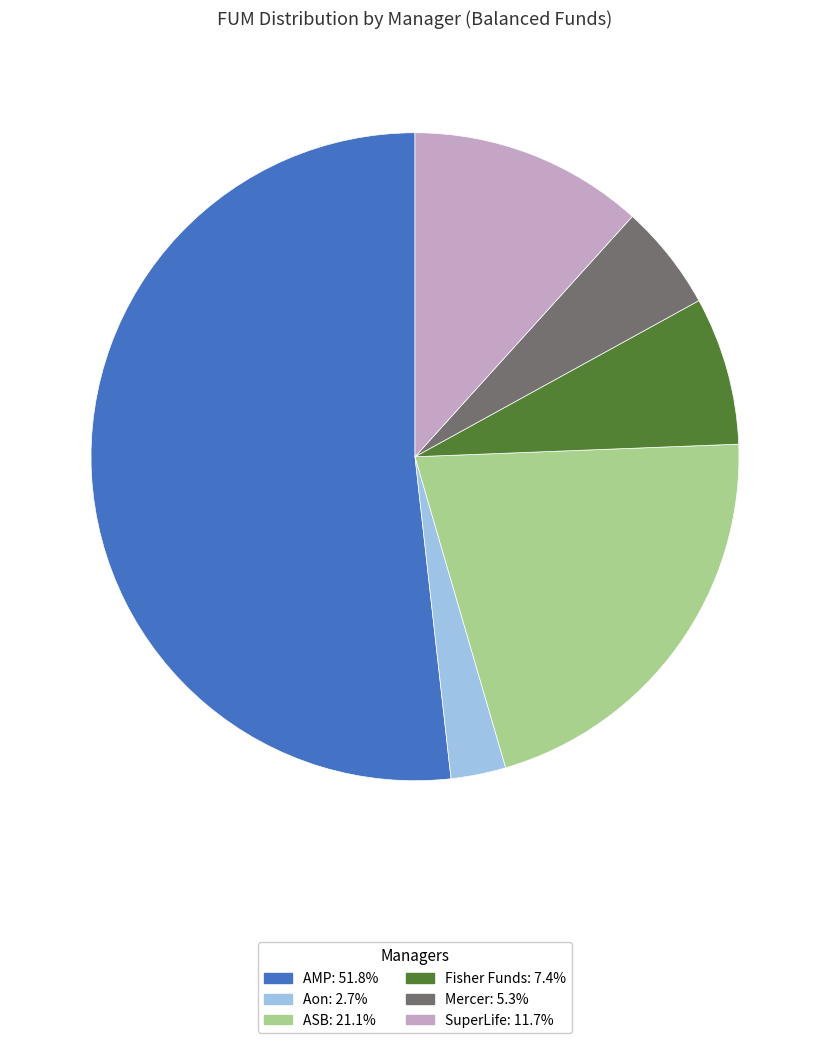

Between Fisher Funds and Aon, which is larger?

Fisher Funds